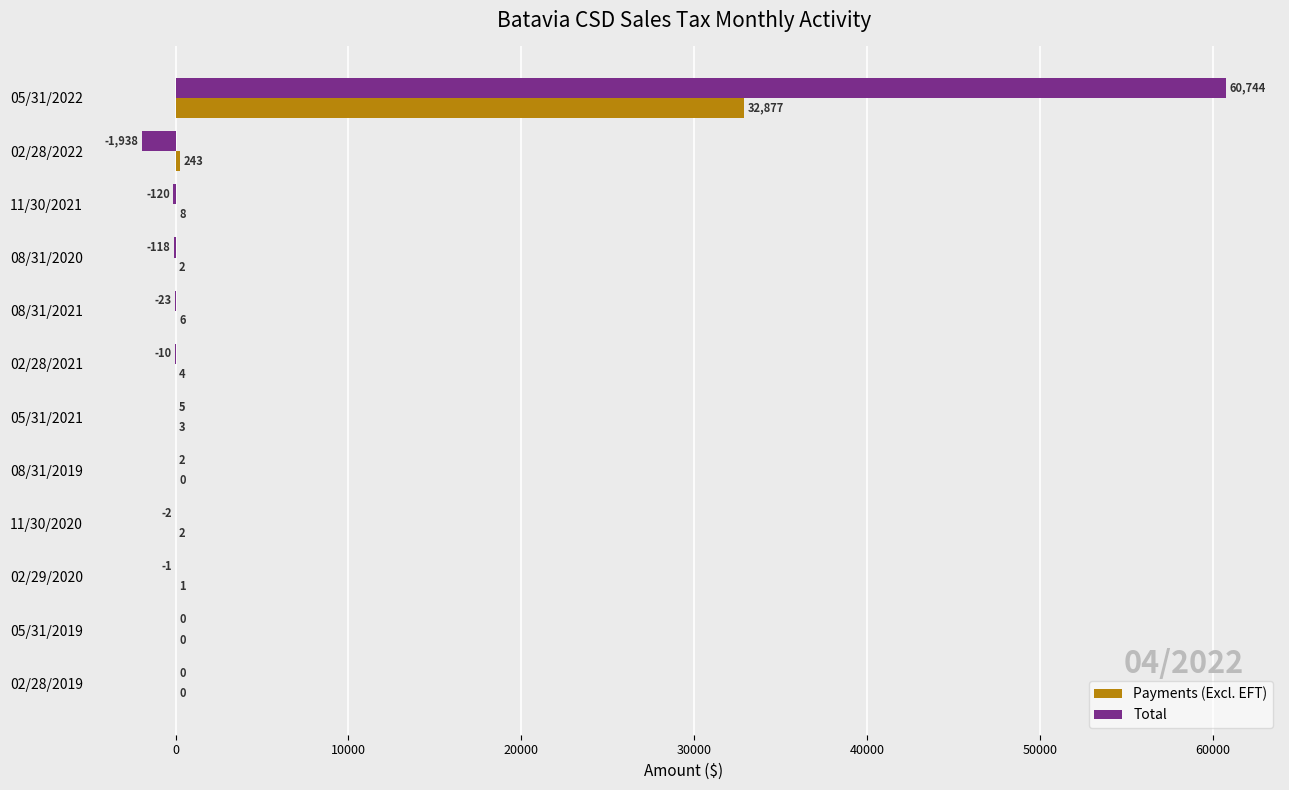

What is the smallest value displayed?

-1938.0